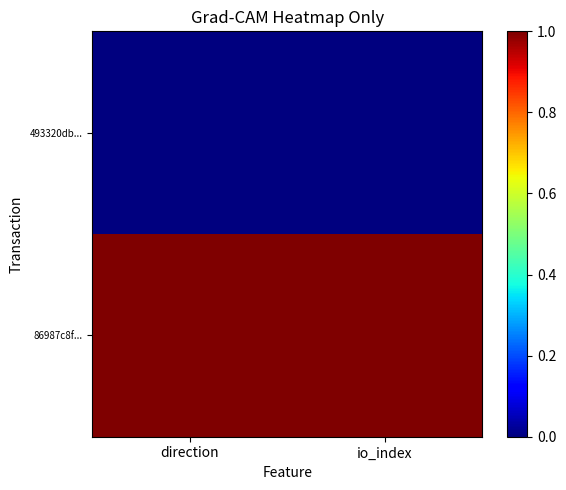

At which category is the sum across all series the highest?

io_index